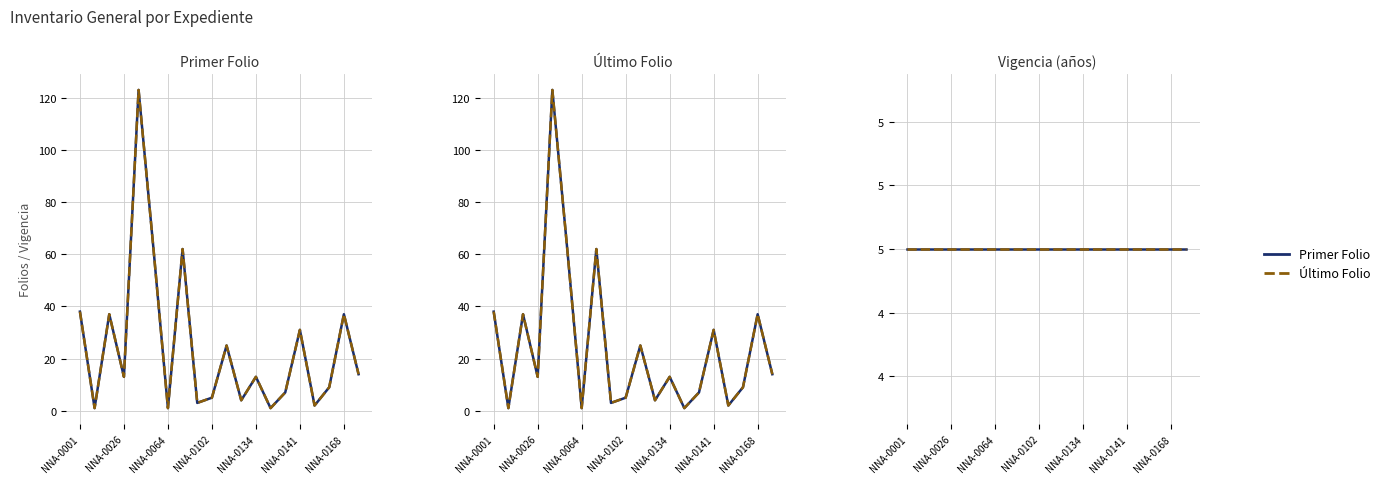

How many lines are shown in the chart?

2